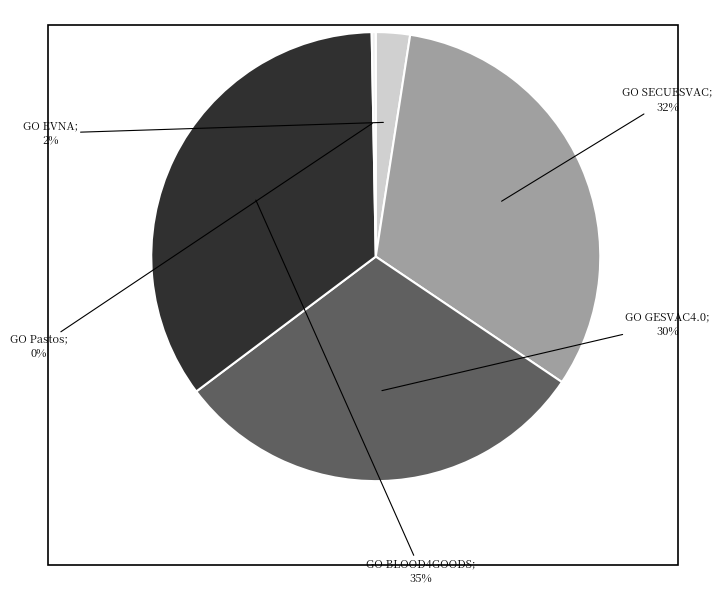

To the nearest percent, what is the difference between the largest and smallest slice percentages?

35%